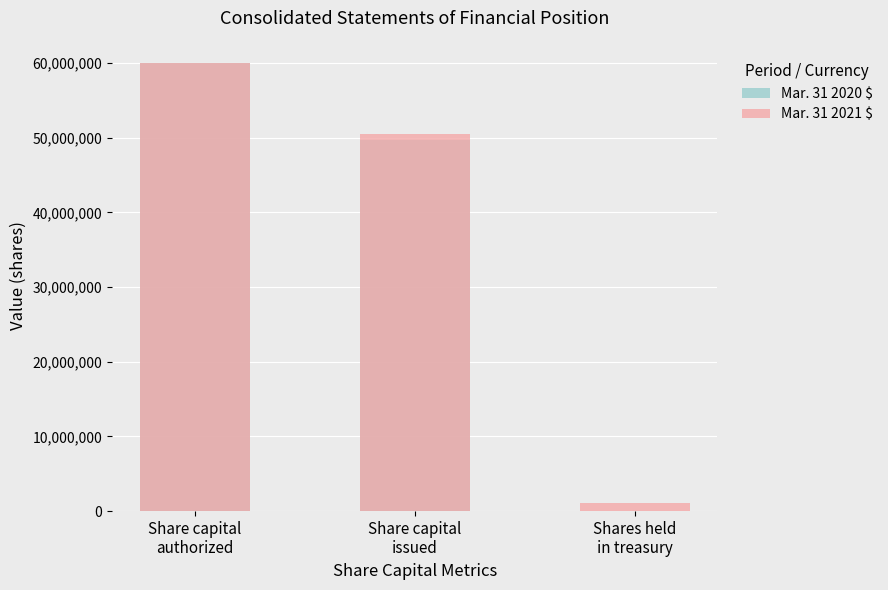

What is the sum of the Mar. 31 2021 $ values at Shares held
in treasury and Share capital
authorized?

61100000